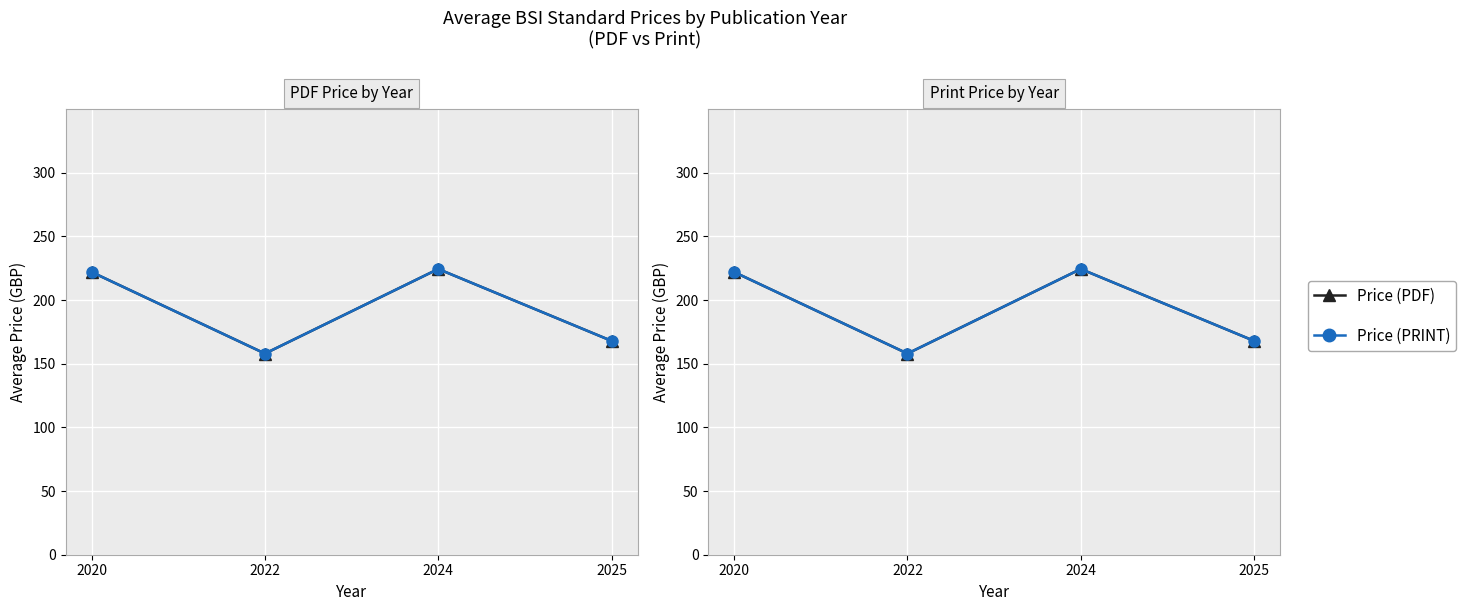

In Price (PRINT), how many points are higher than both neighbors (excluding endpoints)?

1